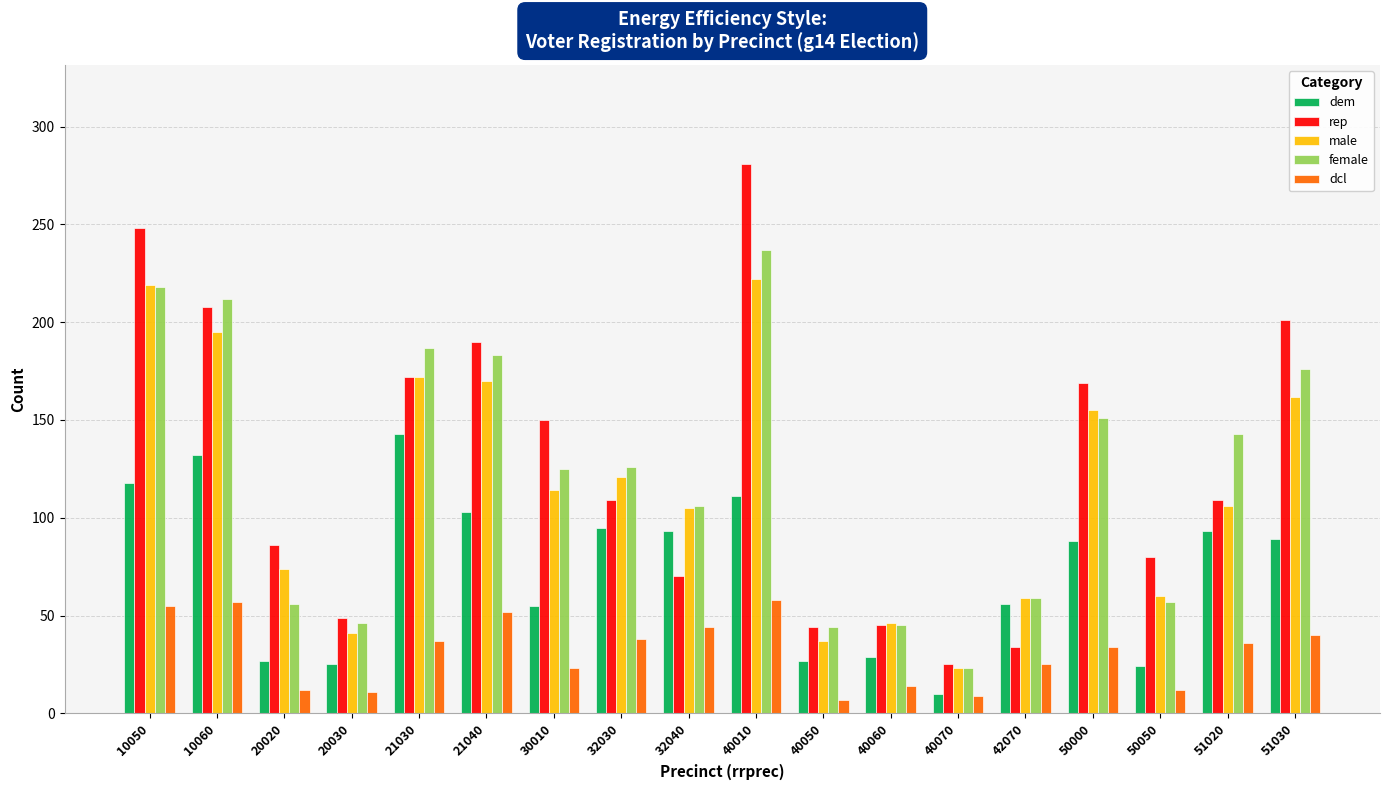

The value of male at 40050 is 64. True or false?

False